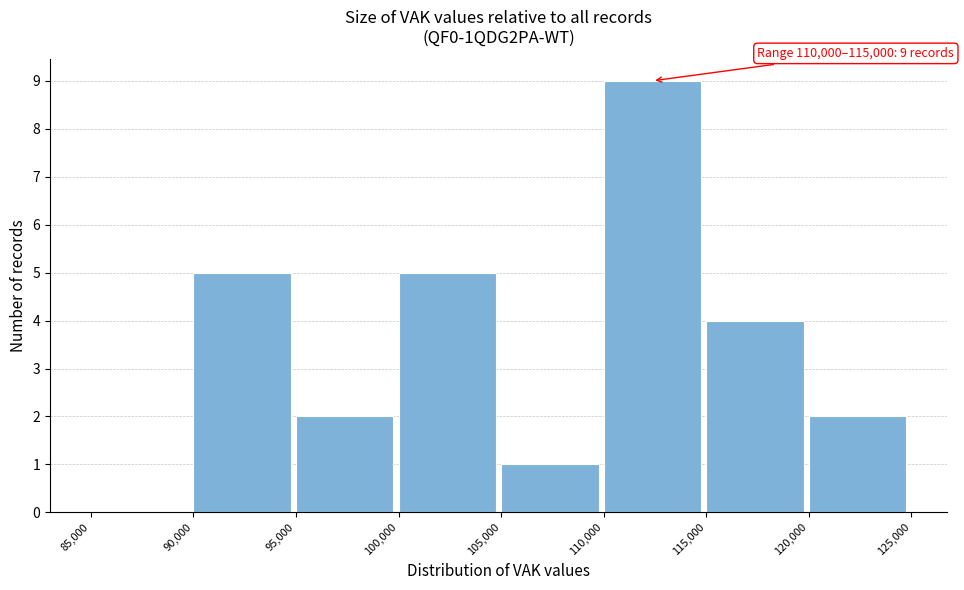

Which range on the x-axis has the tallest bar?

110,000 to 115,000